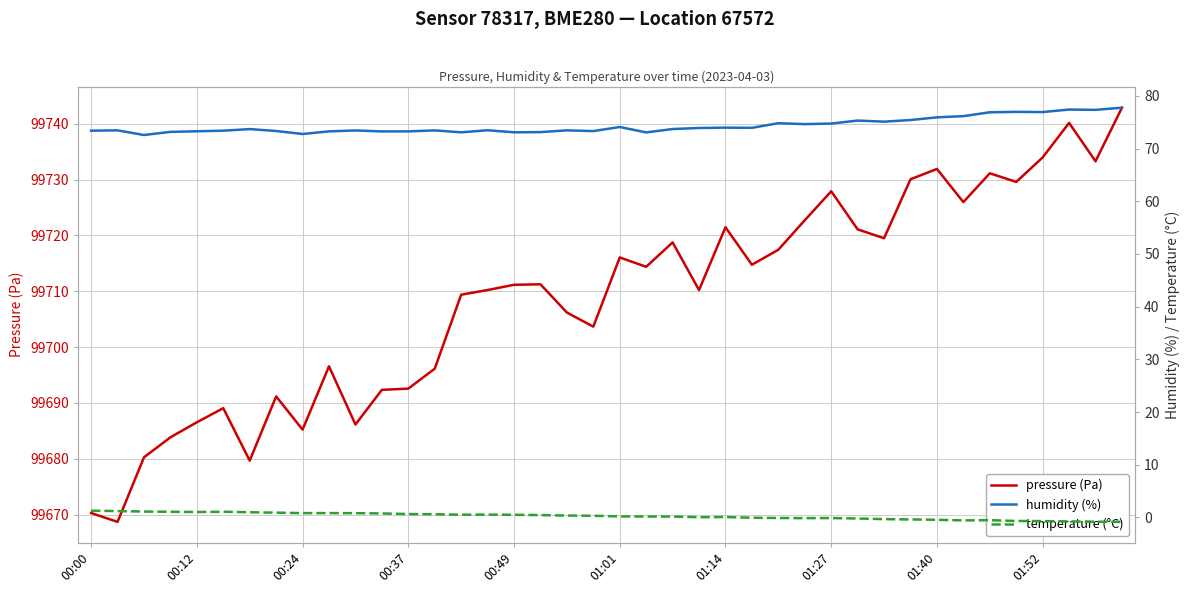

Where does the humidity (%) series first go above 73?

00:00